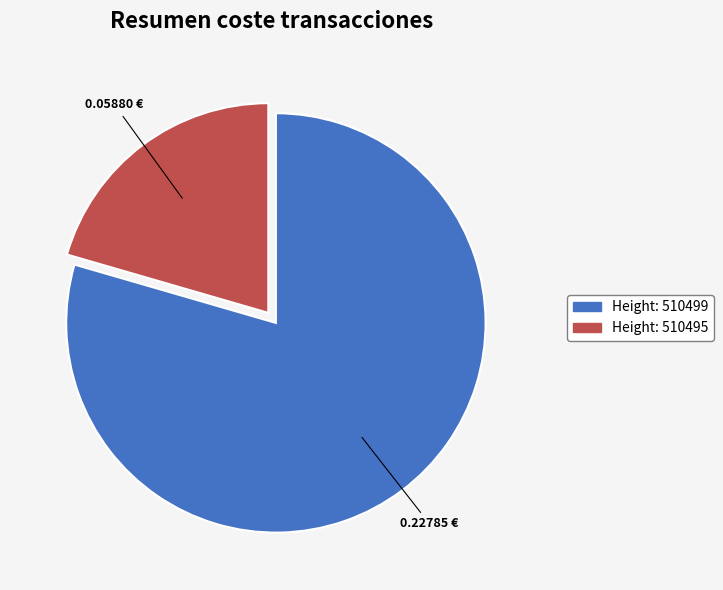

Which slice is the smallest?

Height: 510495